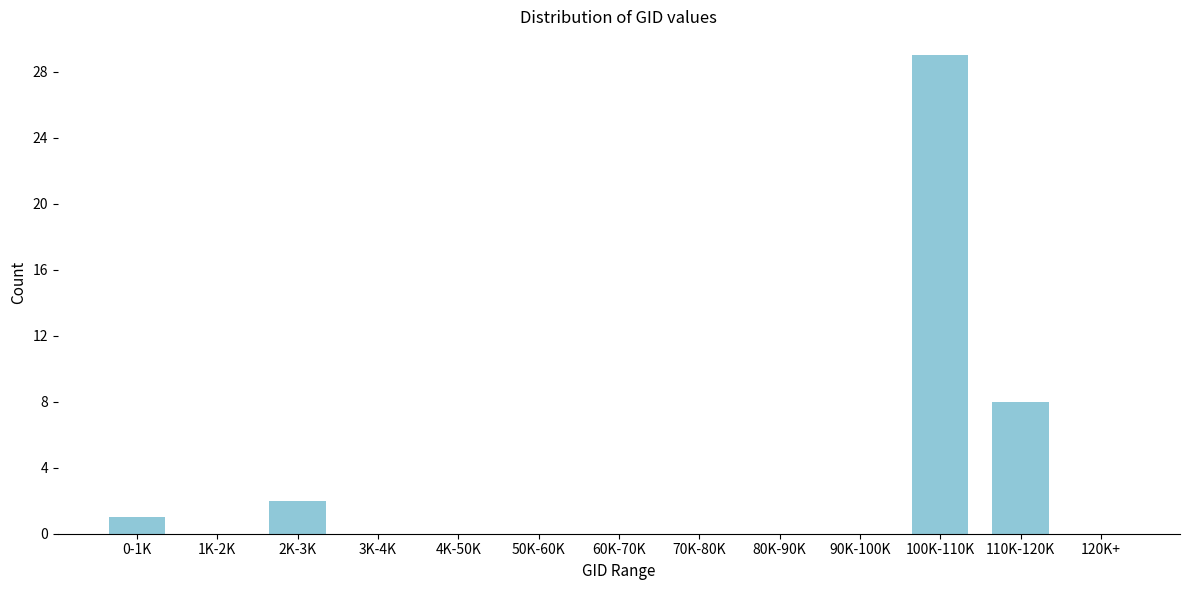

Which label corresponds to the largest value in the chart?

100K-110K